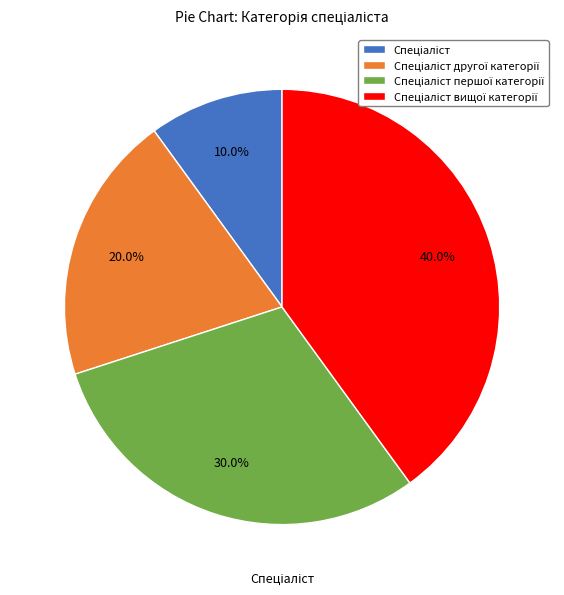

Is there any slice that represents more than half of the pie?

No